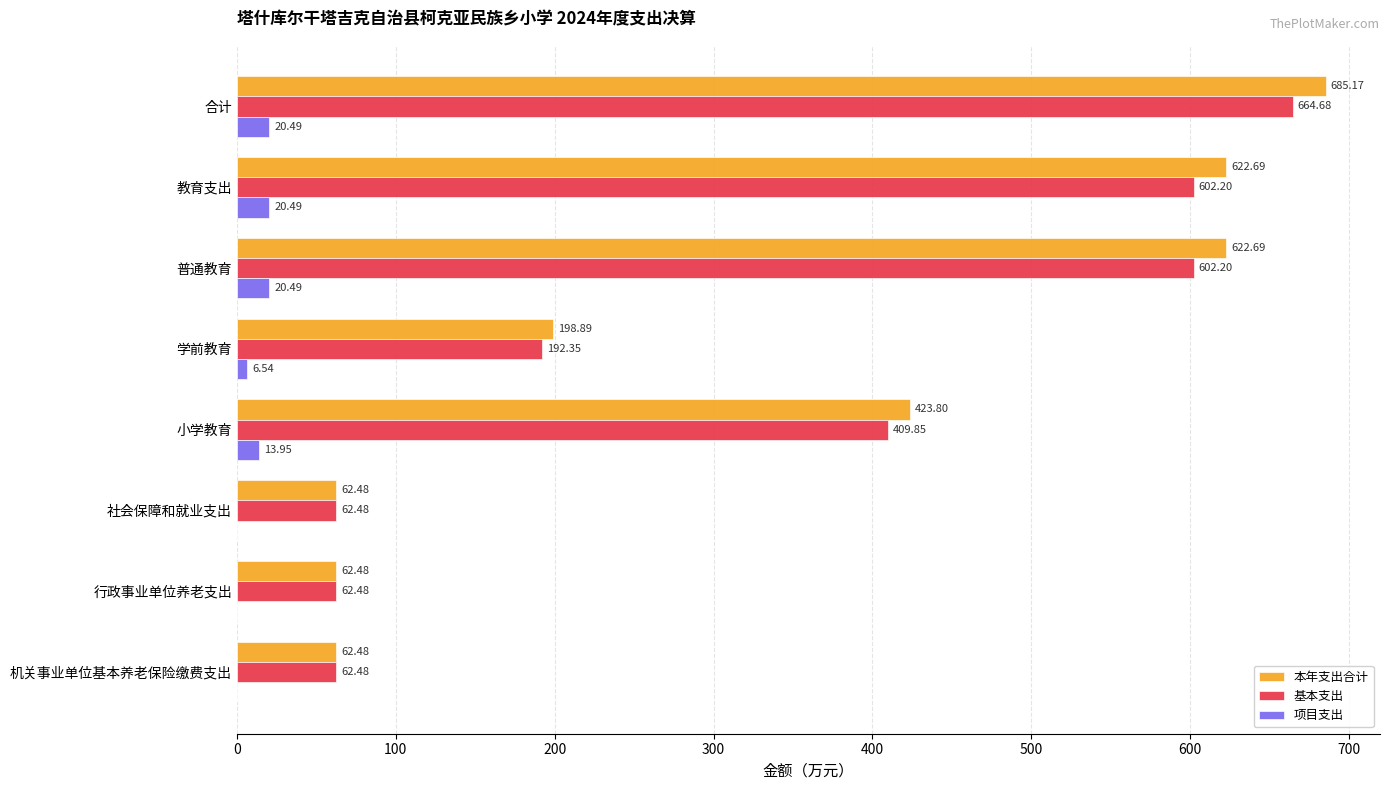

What is the sum of all 基本支出 values?

2658.7